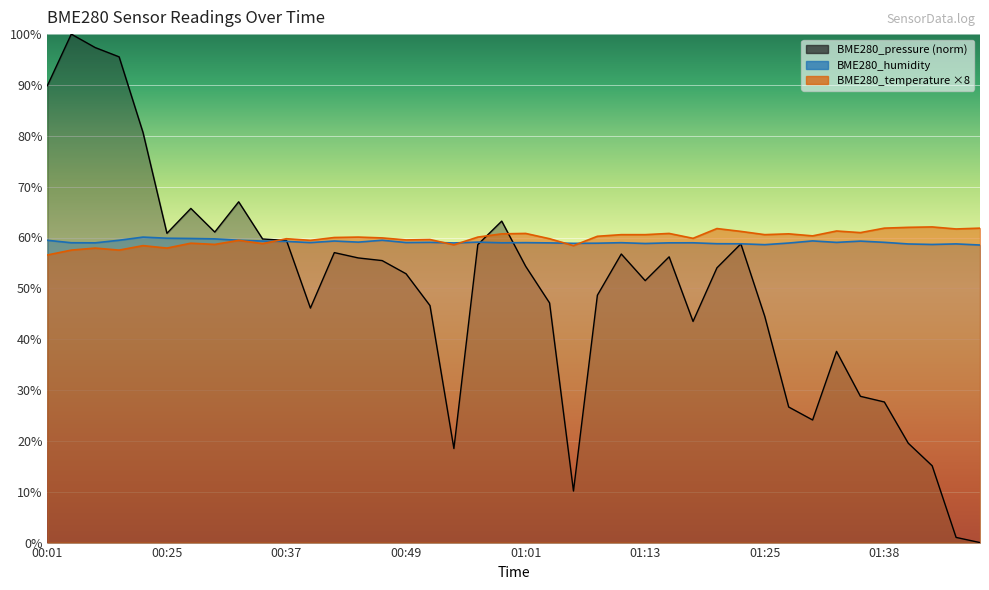

What is the maximum value for BME280_humidity?

60.1